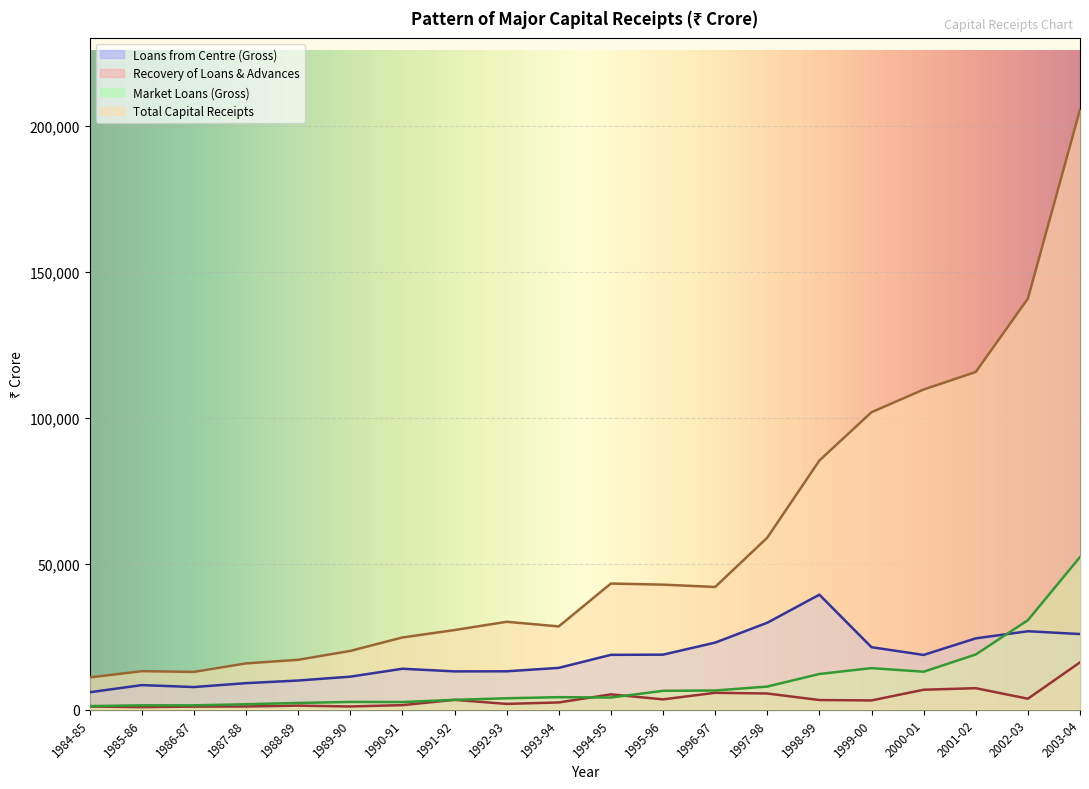

Reading left to right, list all the values displayed in this chart.

Loans from Centre (Gross): 1984-85=5910	1985-86=8368	1986-87=7703	1987-88=9034	1988-89=9937	1989-90=11258	1990-91=13975	1991-92=13070	1992-93=13100	1993-94=14277	1994-95=18742	1995-96=18804	1996-97=22931	1997-98=29745	1998-99=39366	1999-00=21354	2000-01=18707	2001-02=24395	2002-03=26831	2003-04=25870
Recovery of Loans & Advances: 1984-85=1030	1985-86=809	1986-87=997	1987-88=1044	1988-89=1331	1989-90=1038	1990-91=1501	1991-92=3310	1992-93=1923	1993-94=2418	1994-95=5188	1995-96=3472	1996-97=5725	1997-98=5488	1998-99=3247	1999-00=3110	2000-01=6777	2001-02=7308	2002-03=3698	2003-04=16158
Market Loans (Gross): 1984-85=1164	1985-86=1428	1986-87=1431	1987-88=1801	1988-89=2246	1989-90=2594	1990-91=2560	1991-92=3310	1992-93=3850	1993-94=4228	1994-95=4105	1995-96=6404	1996-97=6519	1997-98=7862	1998-99=12184	1999-00=14184	2000-01=12954	2001-02=18863	2002-03=30615	2003-04=52257
Total Capital Receipts: 1984-85=10993	1985-86=13131	1986-87=12892	1987-88=15806	1988-89=17037	1989-90=20086	1990-91=24693	1991-92=27238	1992-93=30073	1993-94=28489	1994-95=43190	1995-96=42805	1996-97=42011	1997-98=58907	1998-99=85363	1999-00=101925	2000-01=109705	2001-02=115714	2002-03=140866	2003-04=205641